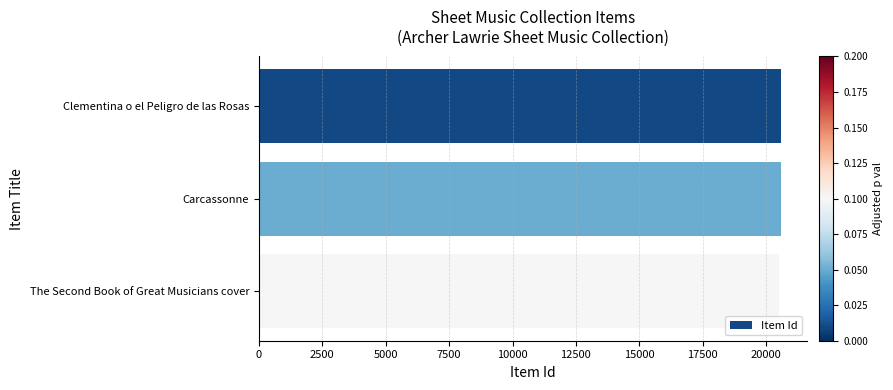

What is the maximum value shown in the chart?

20598